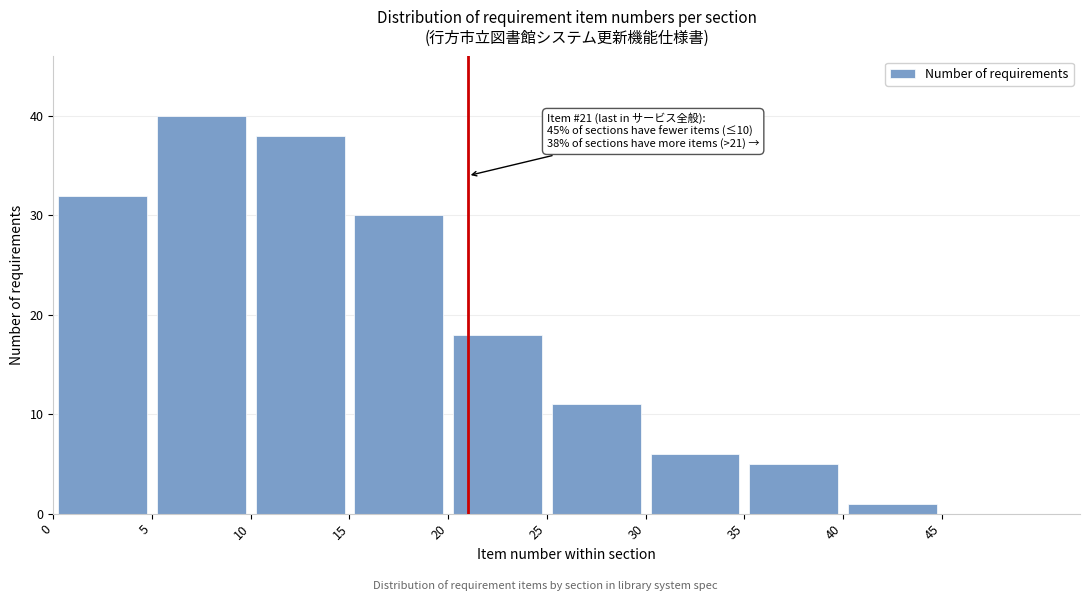

Which range on the x-axis has the tallest bar?

5 to 10